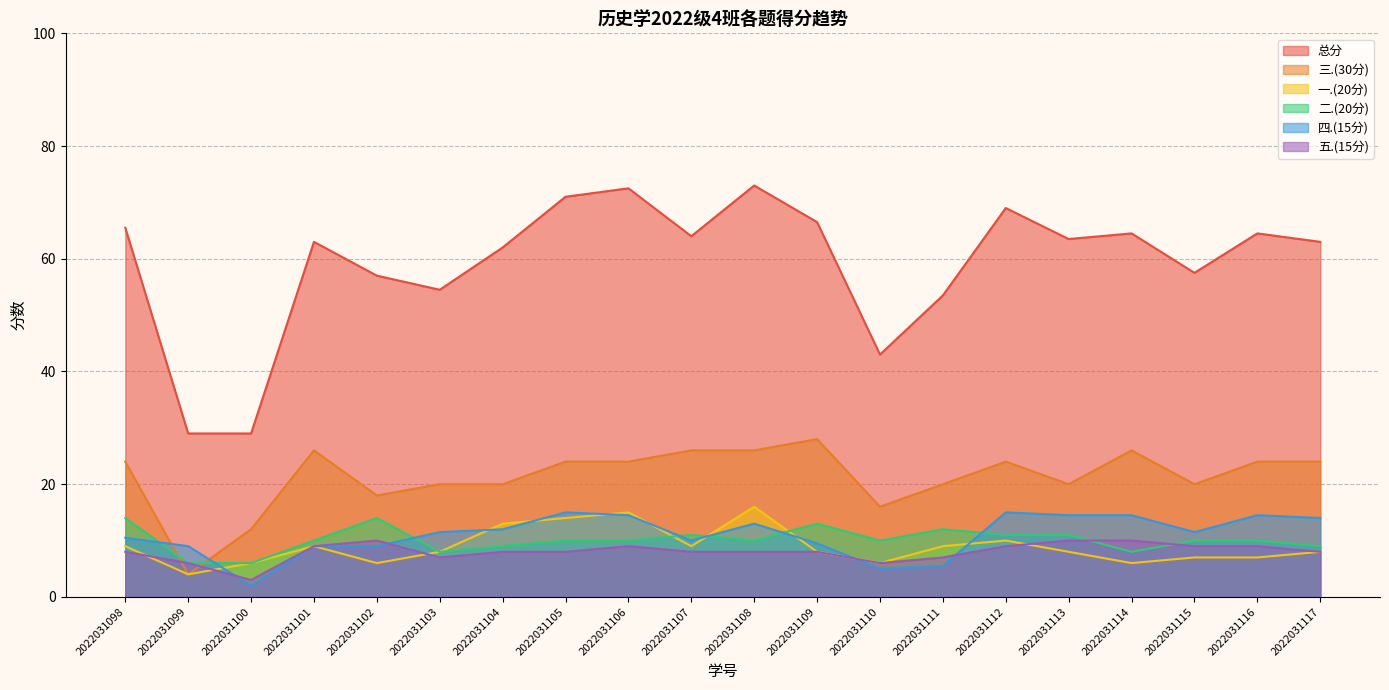

How many categories are shown in the chart?

20